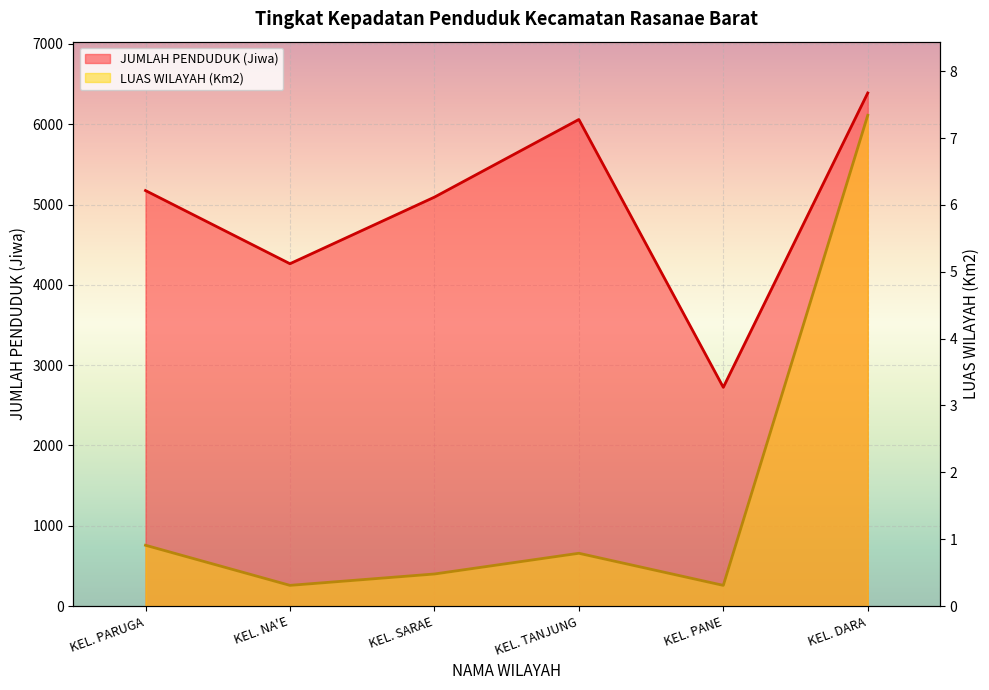

How many interior local valleys does the JUMLAH PENDUDUK (Jiwa) series have?

2